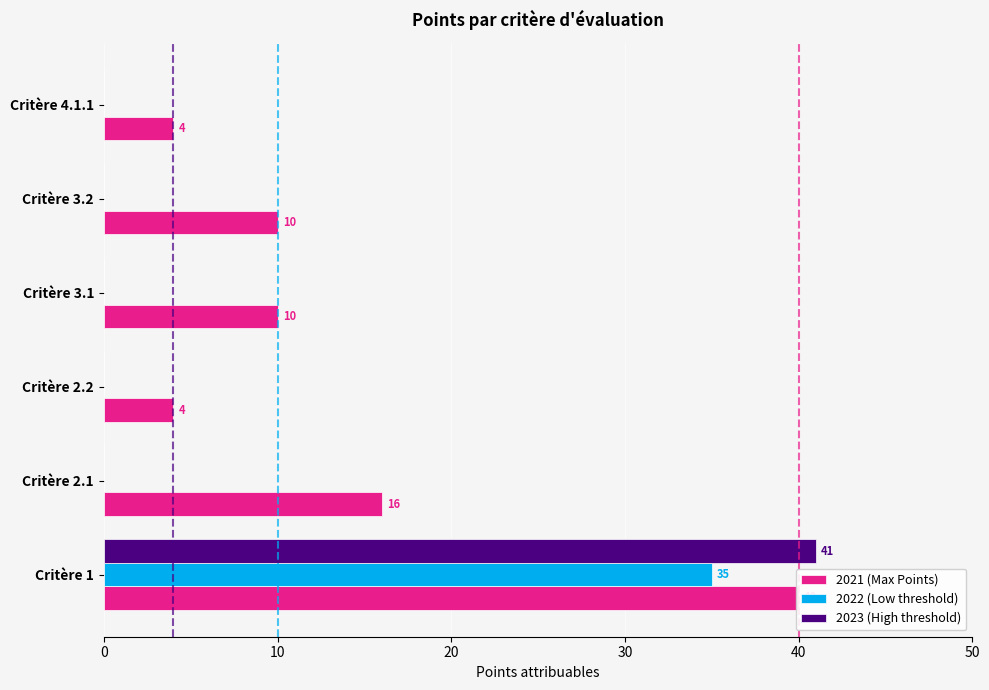

Which series changed the most between Critère 1 and Critère 2.2?

2023 (High threshold)